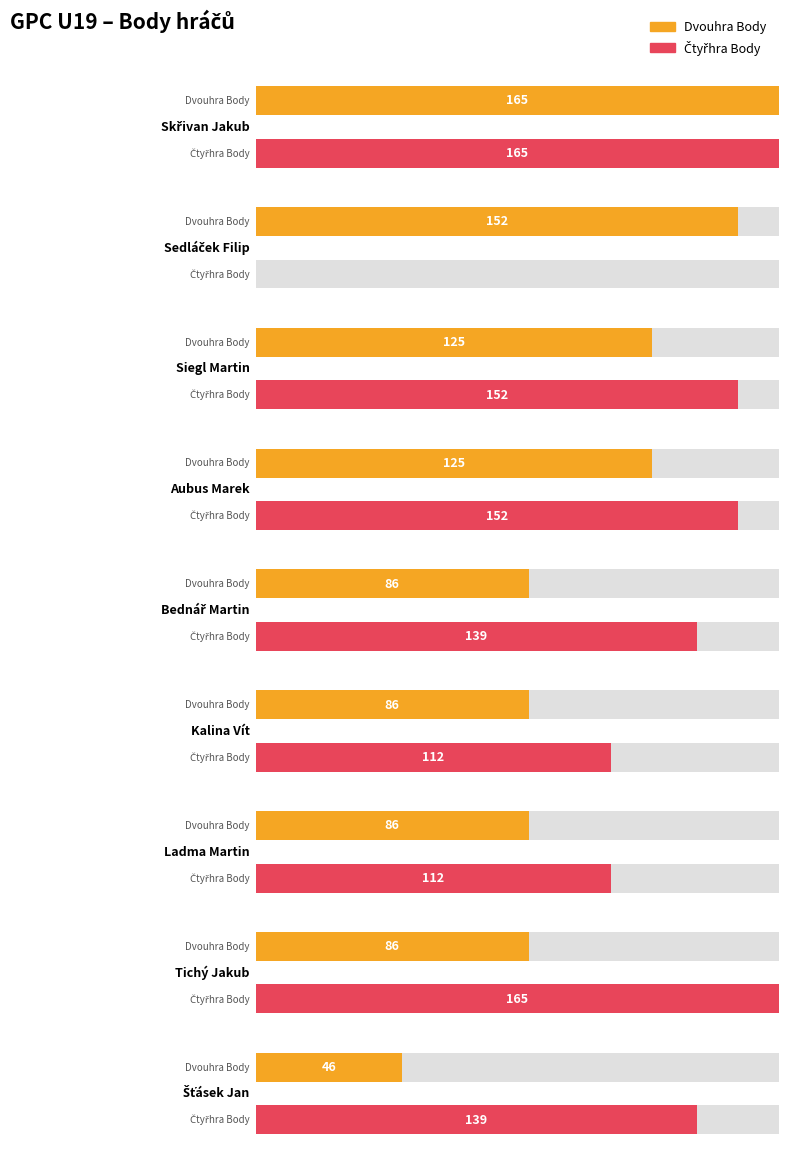

Read the Čtyřhra Body value at Aubus Marek.

152